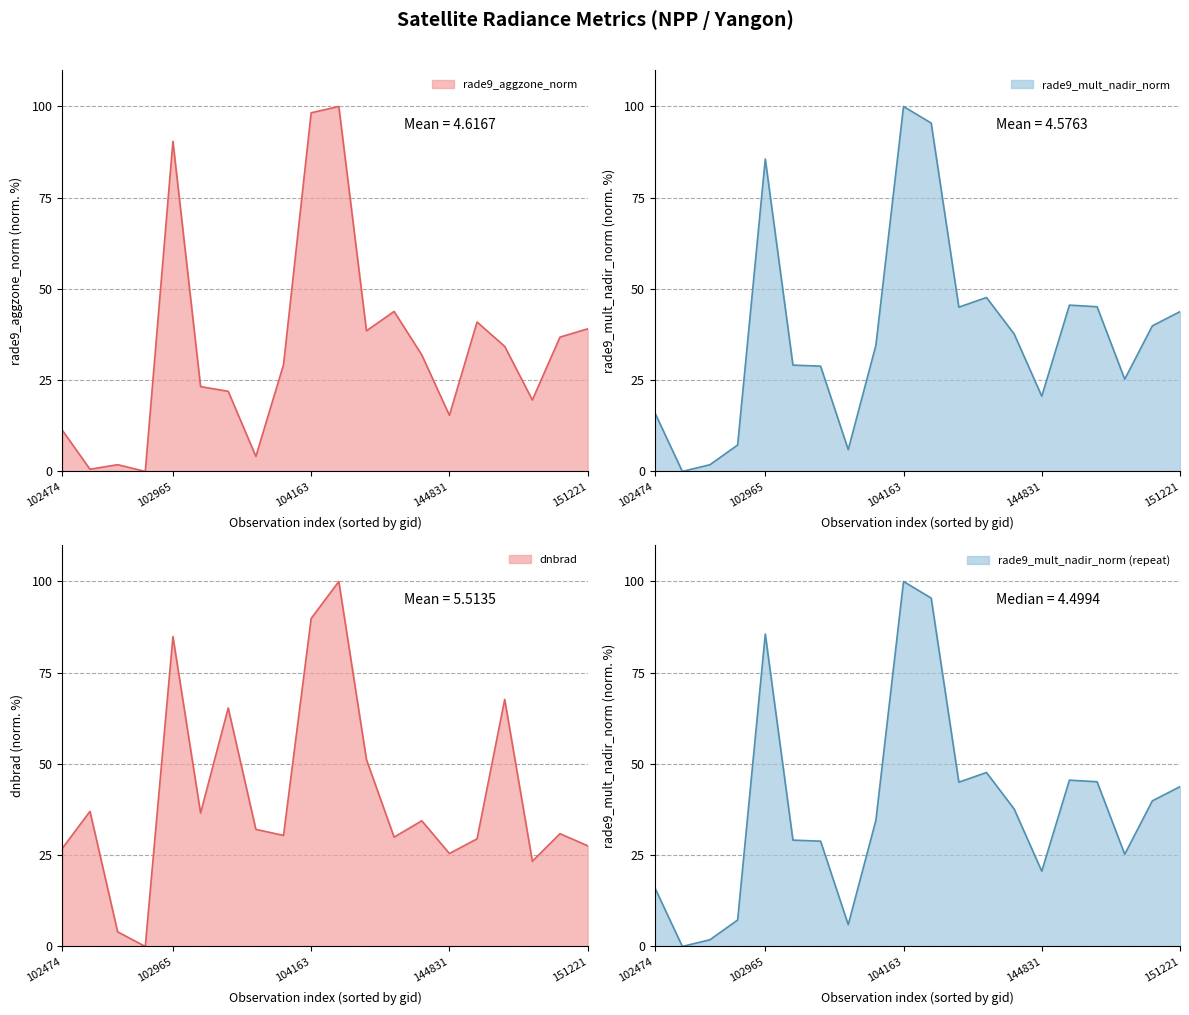

Is the value of rade9_mult_nadir_norm at 102965 greater than the value of dnbrad at 103083?

Yes